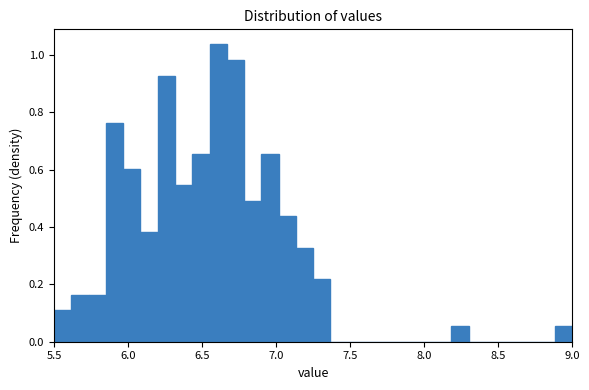

Around what value on the x-axis is the tallest bar? Give the approximate position of its centre, as read against the axis.

6.60